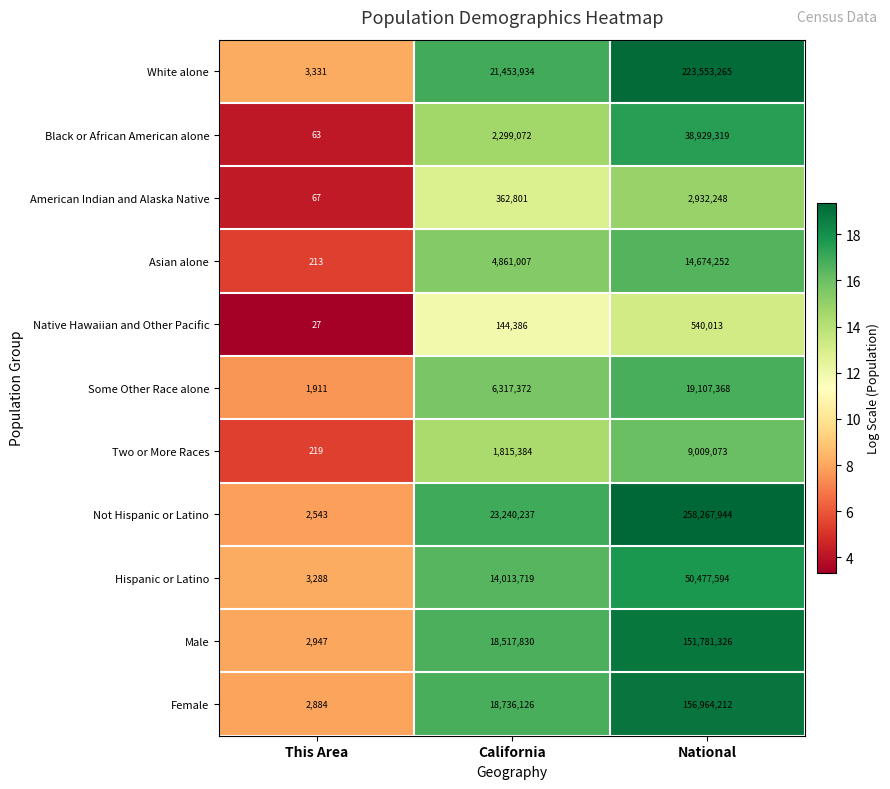

Rank the series at National from lowest to highest value.

Native Hawaiian and Other Pacific, American Indian and Alaska Native, Two or More Races, Asian alone, Some Other Race alone, Black or African American alone, Hispanic or Latino, Male, Female, White alone, Not Hispanic or Latino